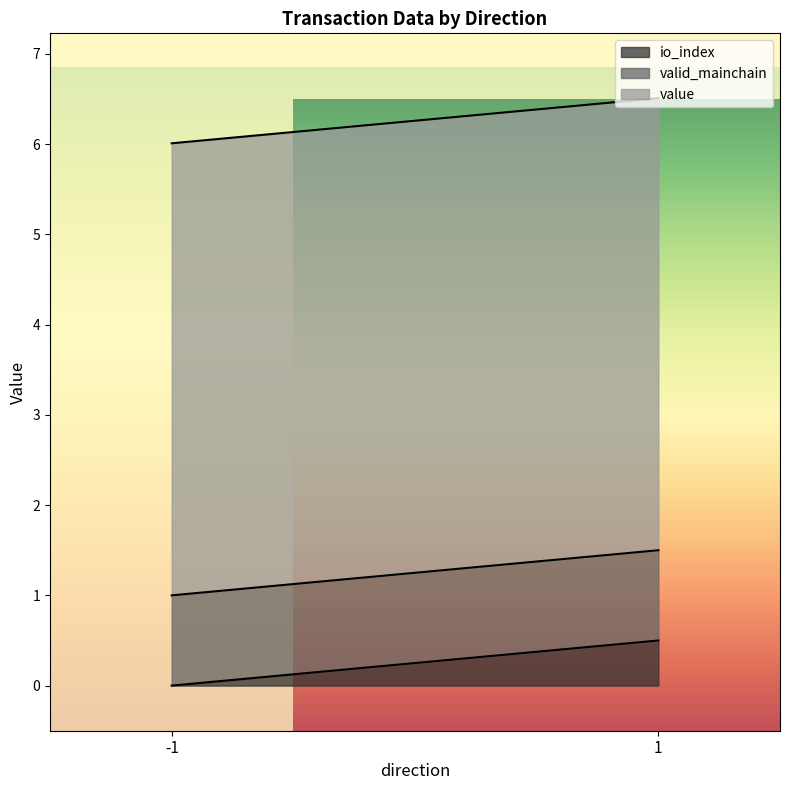

True or false: io_index and value cross at least once.

False